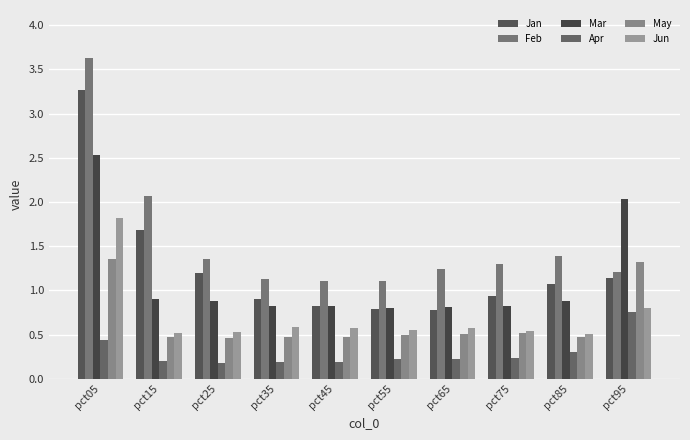

How many groups of bars are there?

10